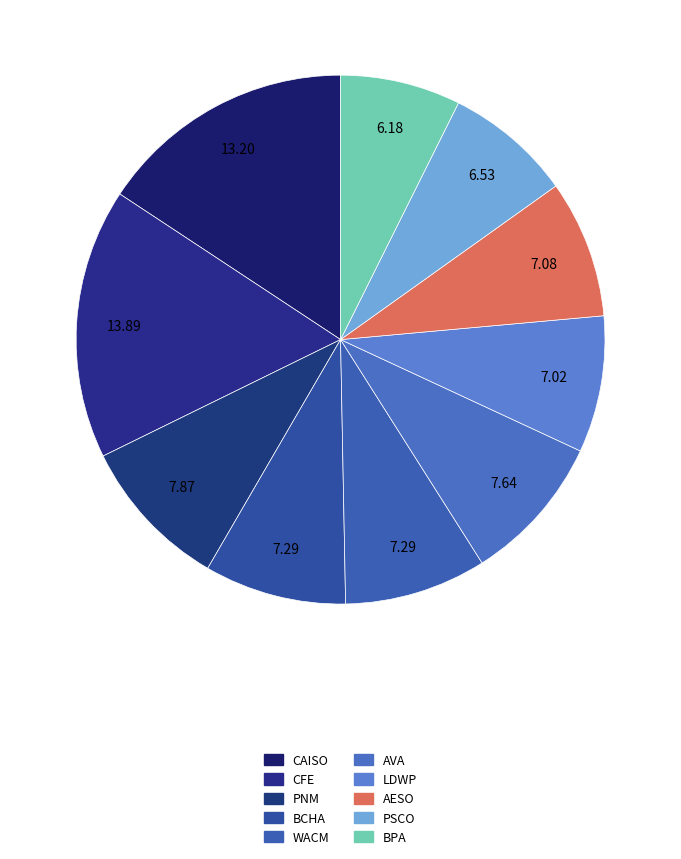

True or false: AVA accounts for 18% of the total.

False